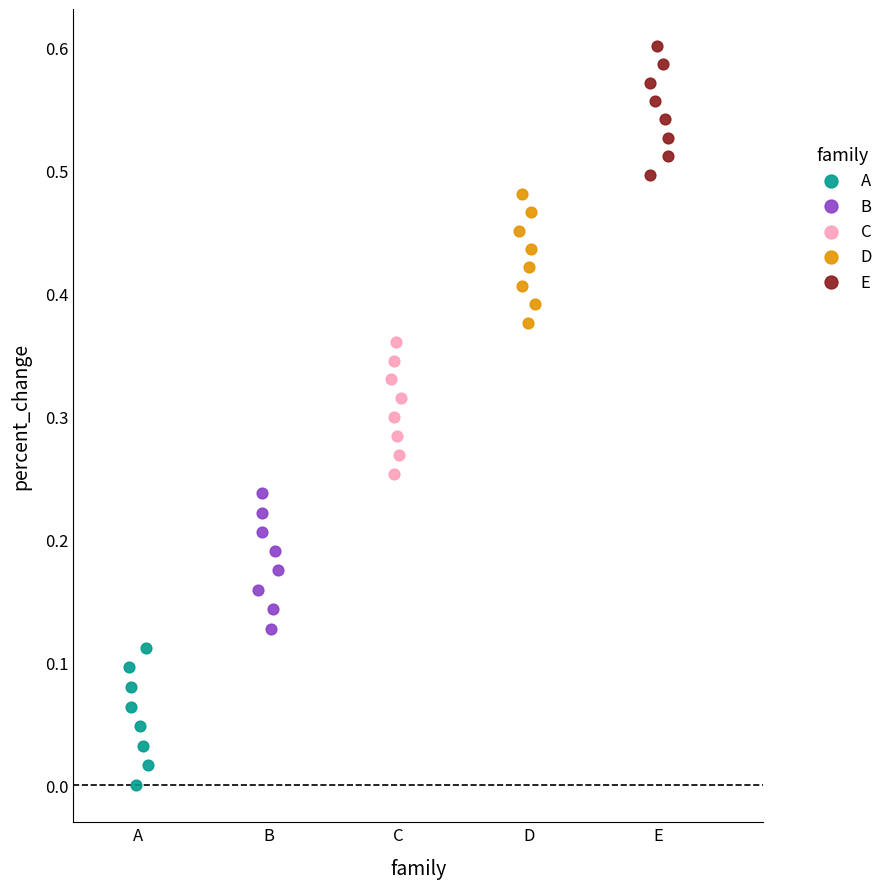

Which series reaches the maximum Y coordinate?

E